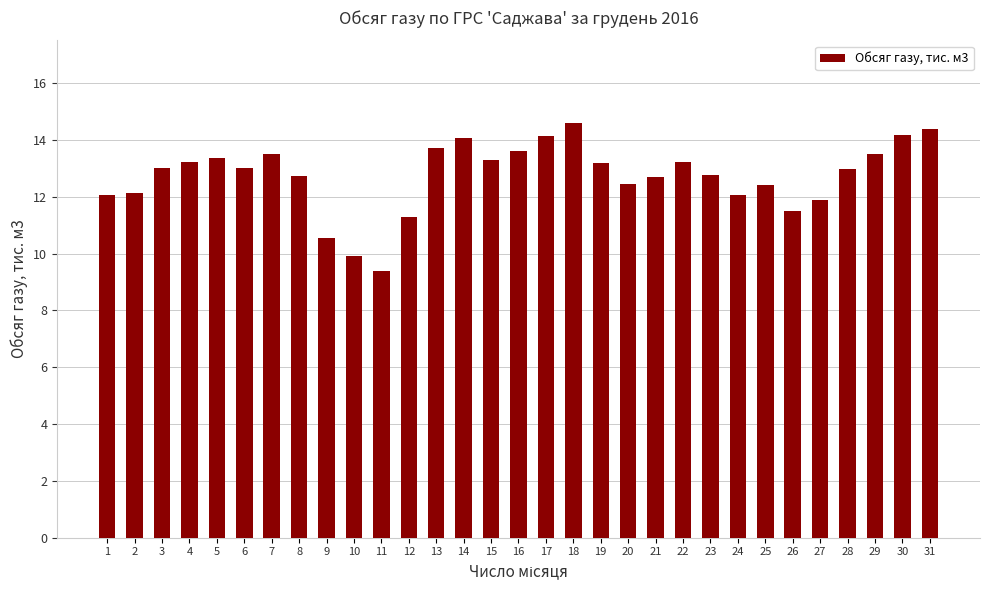

Which label corresponds to the smallest value in the chart?

11